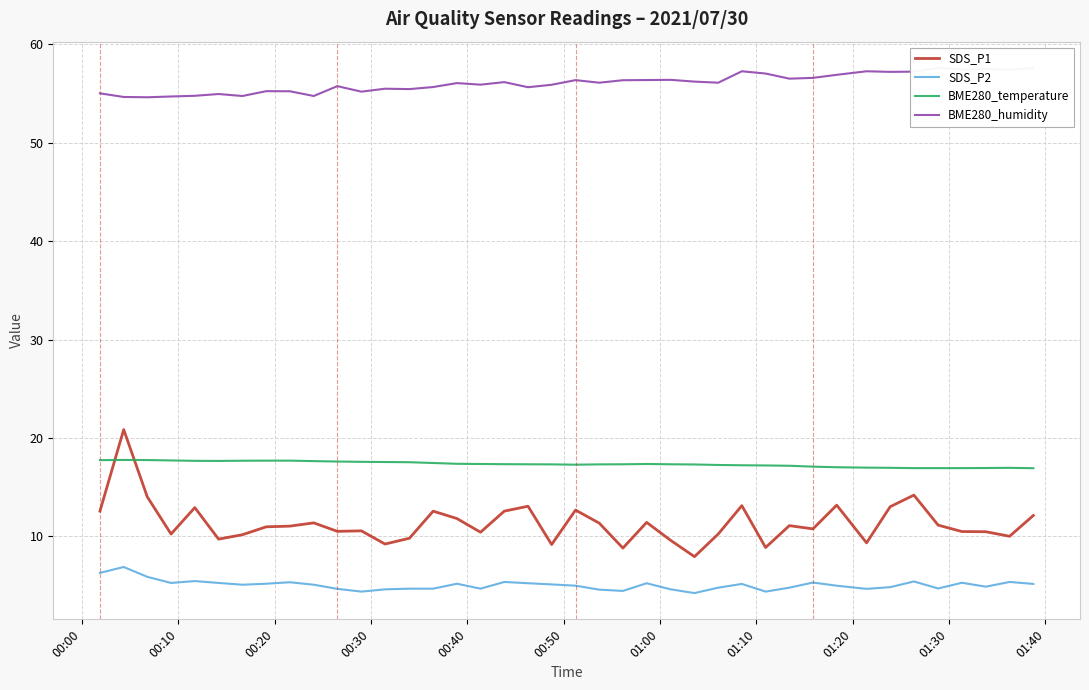

True or false: SDS_P2 and SDS_P1 cross at least once.

False